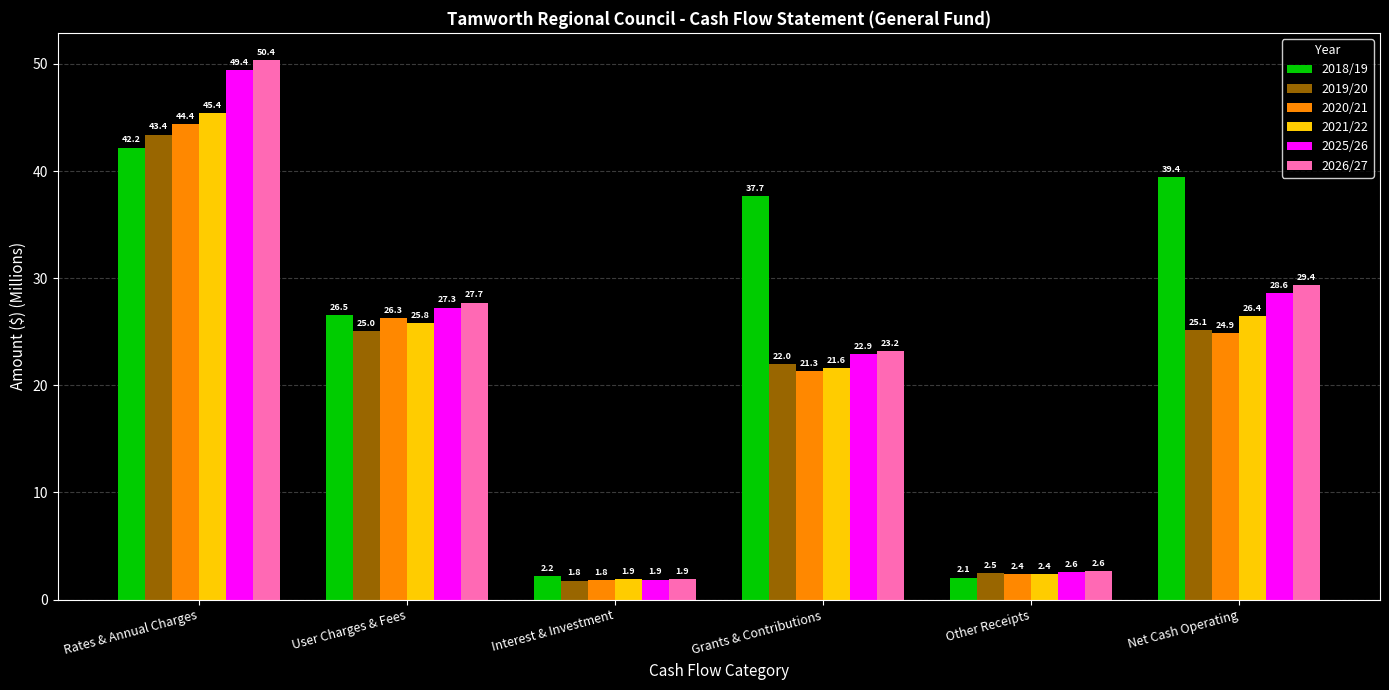

Does the chart contain any negative values?

No